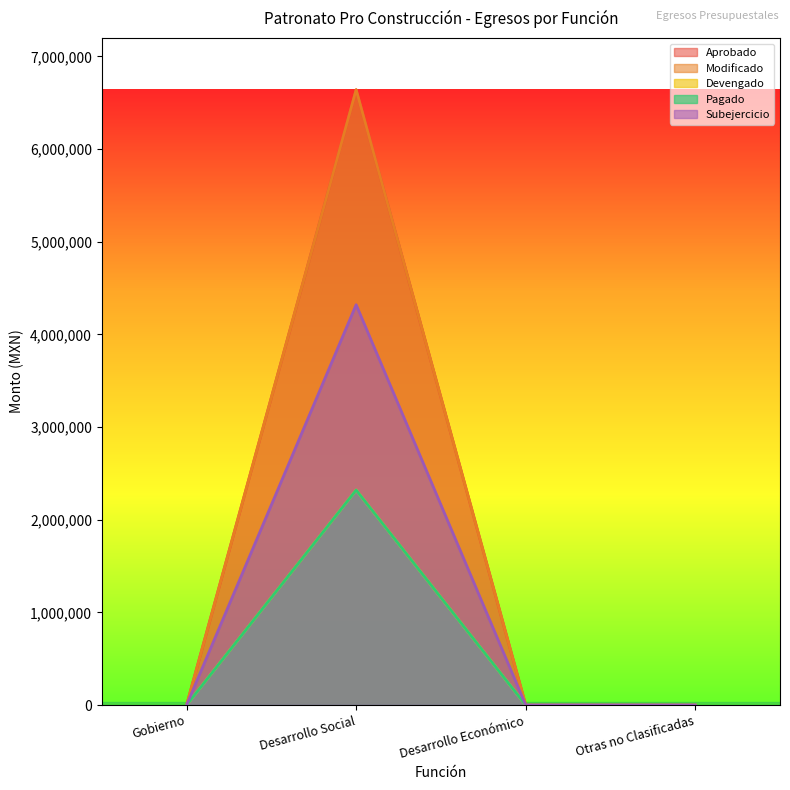

What is the label of the 3rd point from the right?

Desarrollo Social